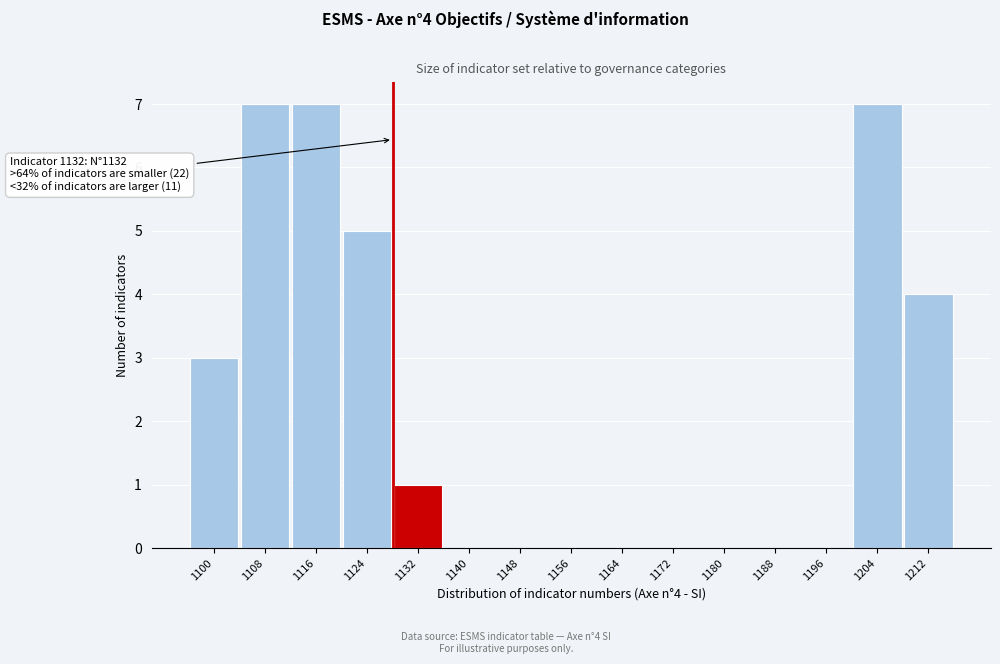

Reading left to right, what are all the values shown in this chart?

1100=3	1108=7	1116=7	1124=5	1132=1	1140=0	1148=0	1156=0	1164=0	1172=0	1180=0	1188=0	1196=0	1204=7	1212=4